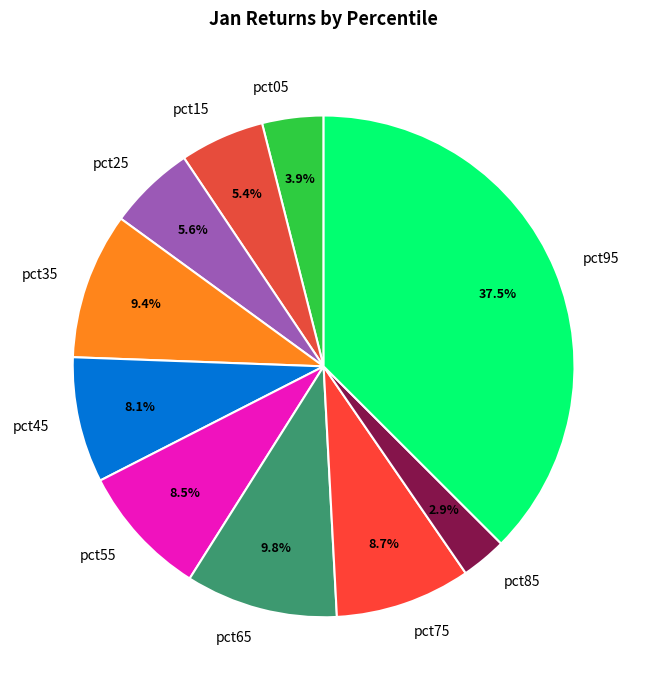

To the nearest percent, what portion does pct85 represent?

3%